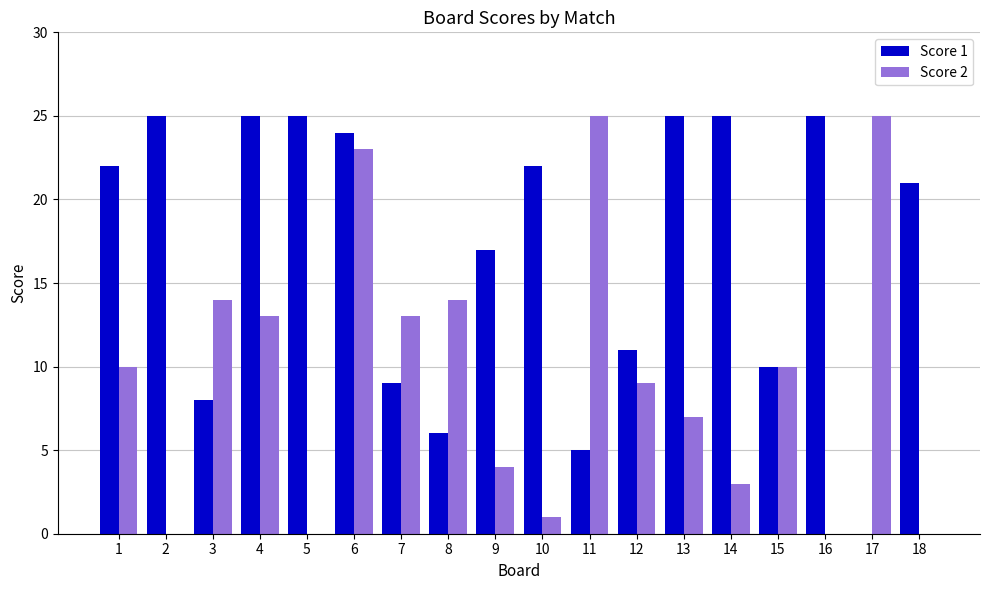

What is the maximum value for Score 1?

25